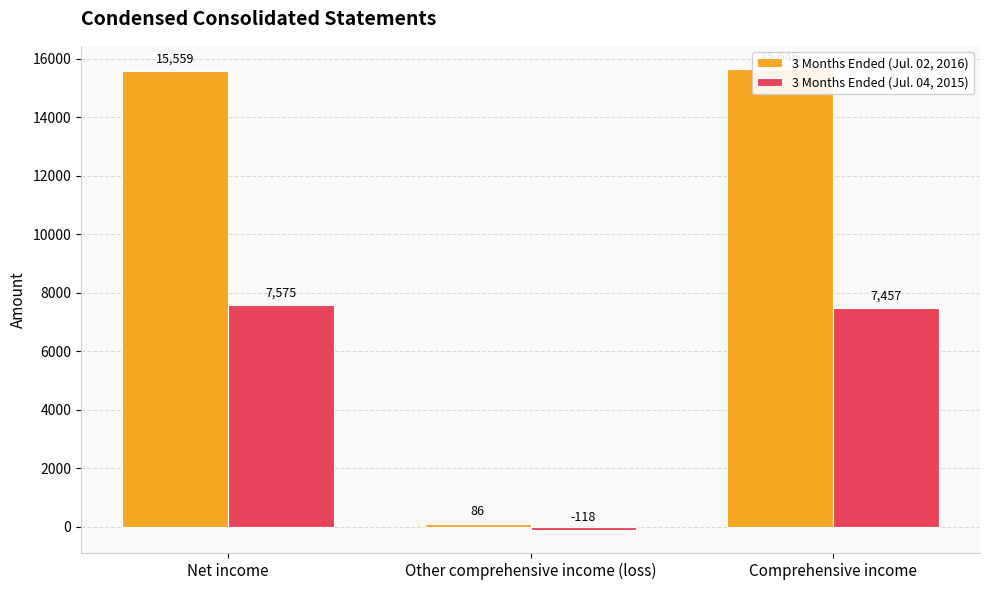

What are all the series names shown in the legend?

3 Months Ended (Jul. 02, 2016), 3 Months Ended (Jul. 04, 2015)